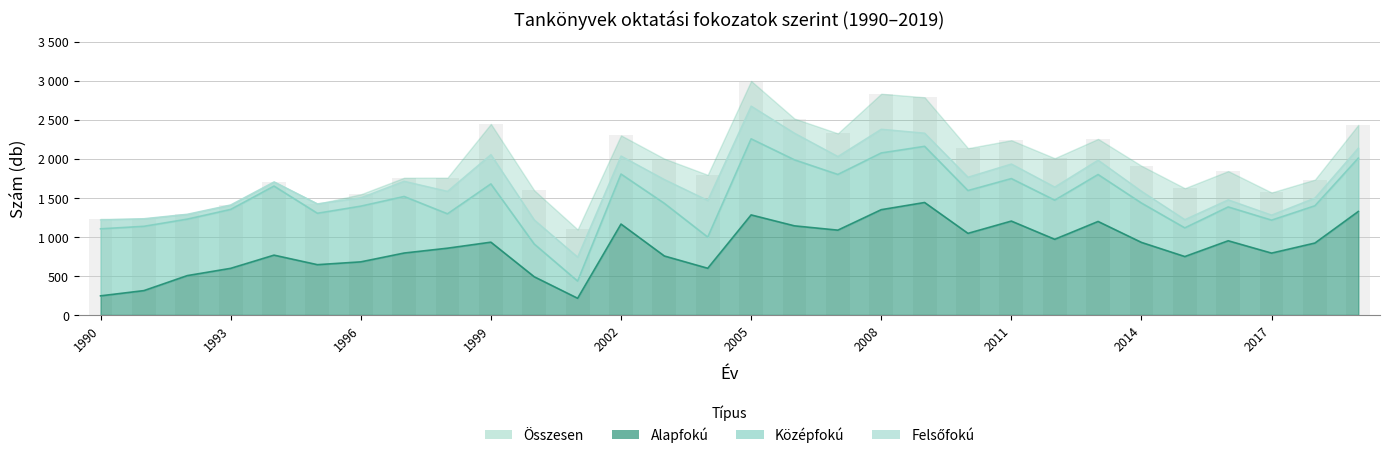

Which series has the largest total across all categories?

Összesen